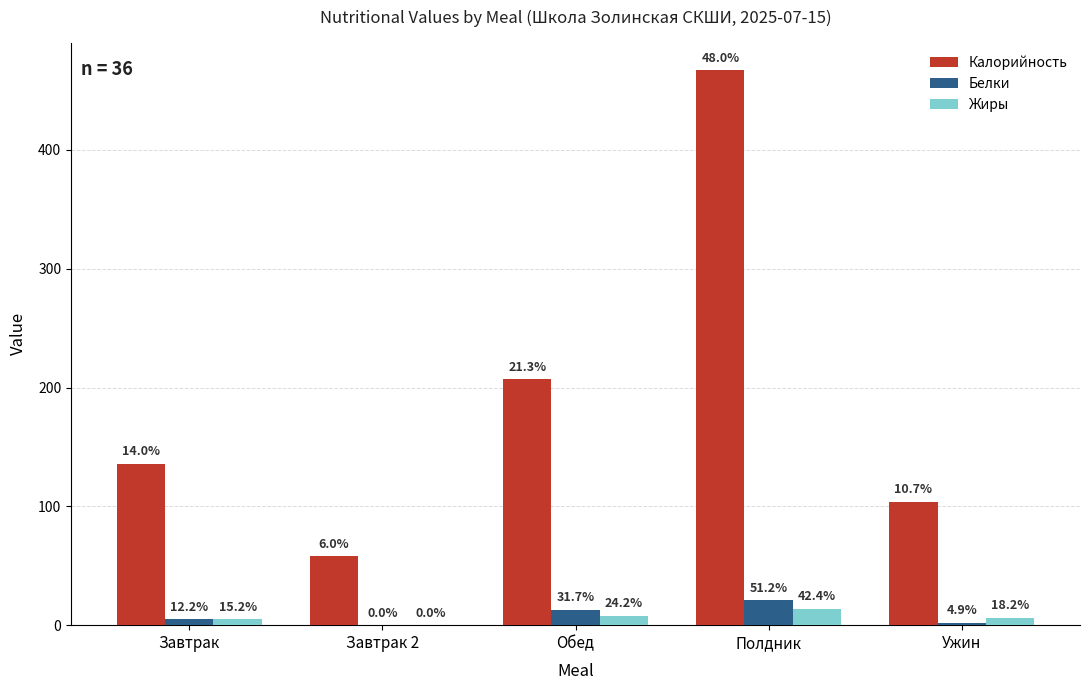

What are all the series names shown in the legend?

Калорийность, Белки, Жиры